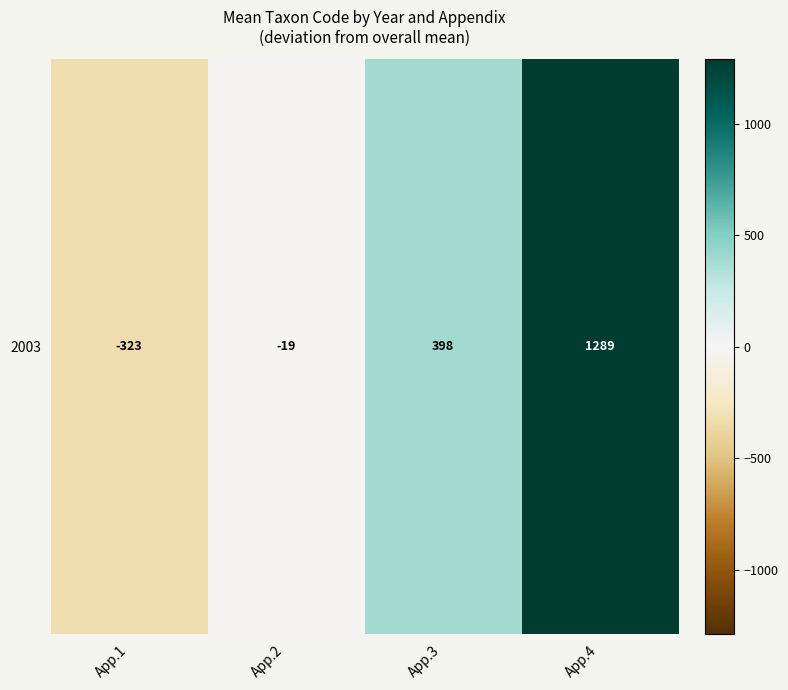

What is the average value?

336.2